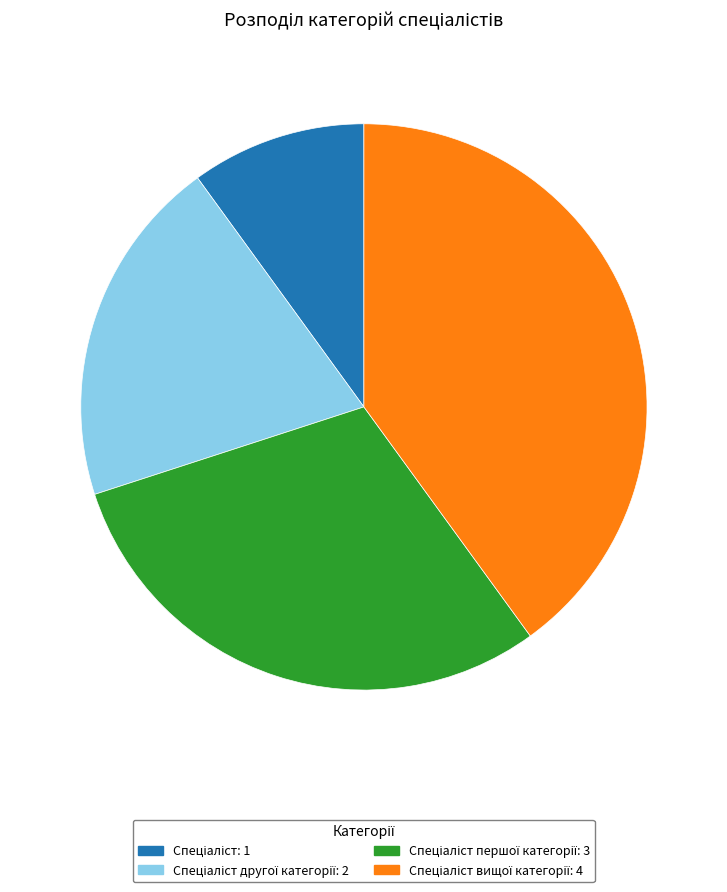

Is there a majority slice in this chart?

No